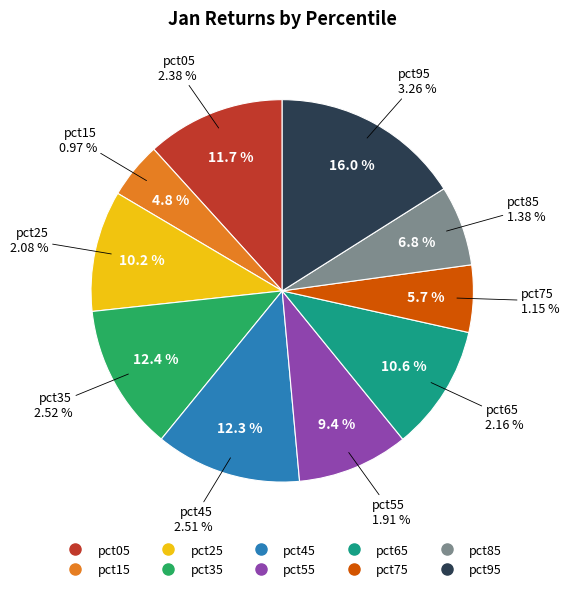

Between pct75 and pct45, which is larger?

pct45